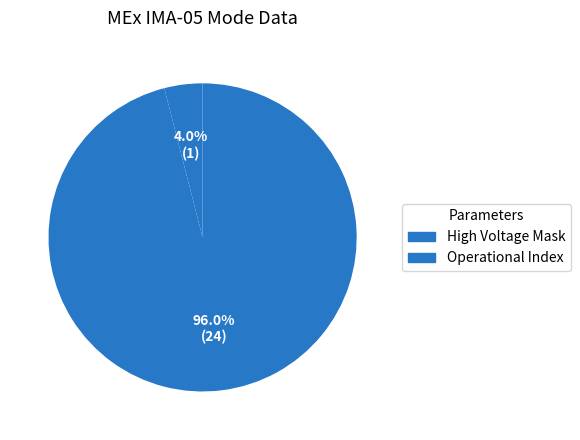

What is the largest slice in the pie chart?

Operational Index